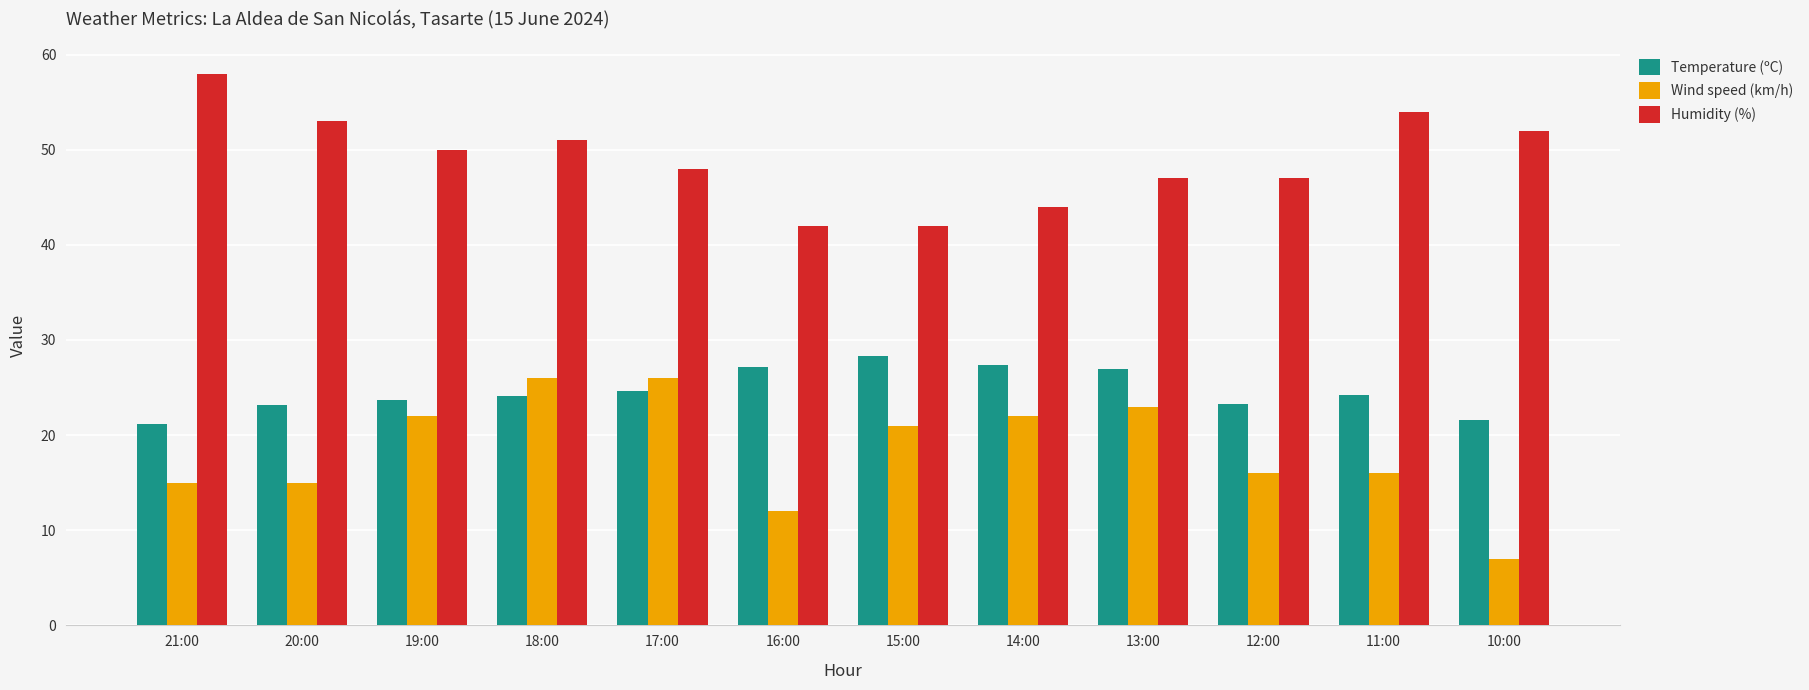

Count the number of data series in this chart.

3